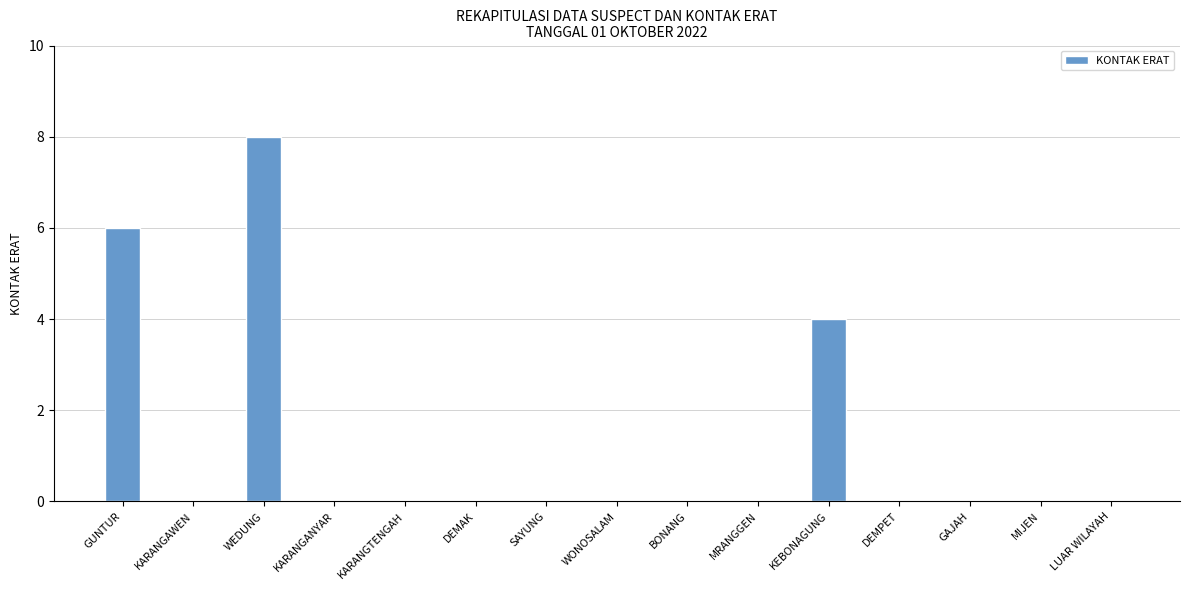

What is the sum of all values?

18